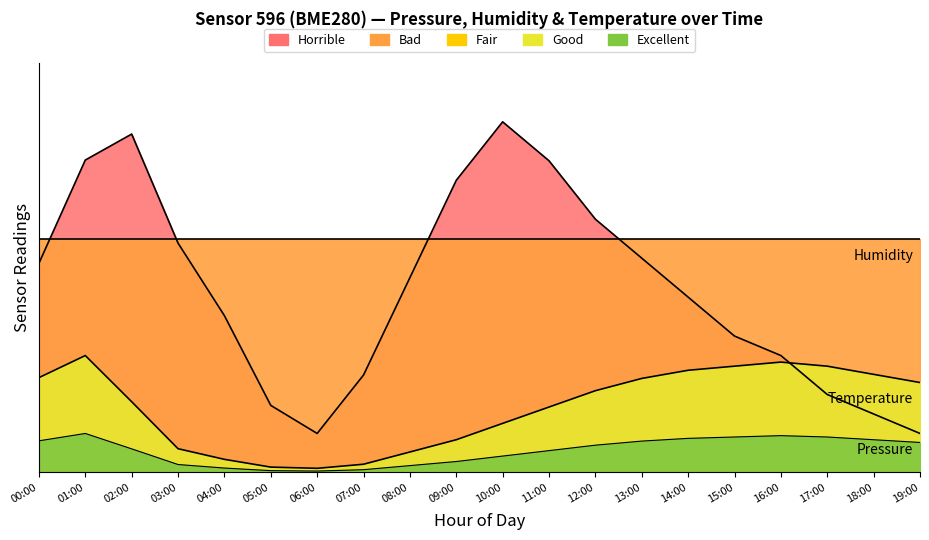

Which category has the highest value across all series?

10:00